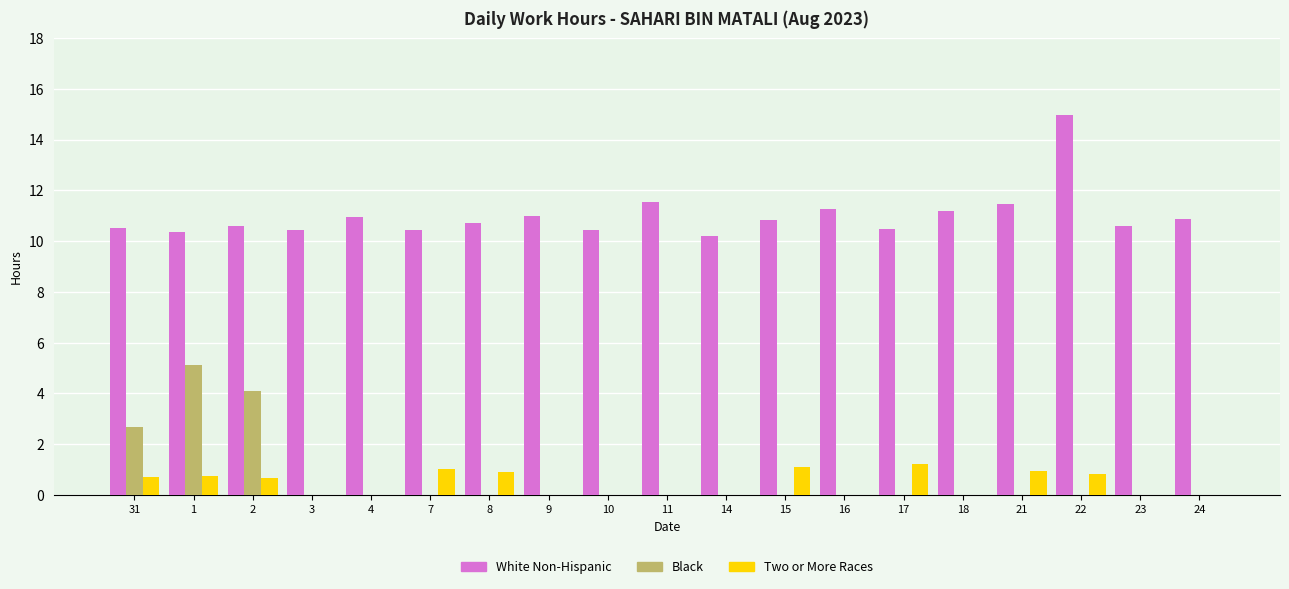

What is the sum of all Black values?

11.9